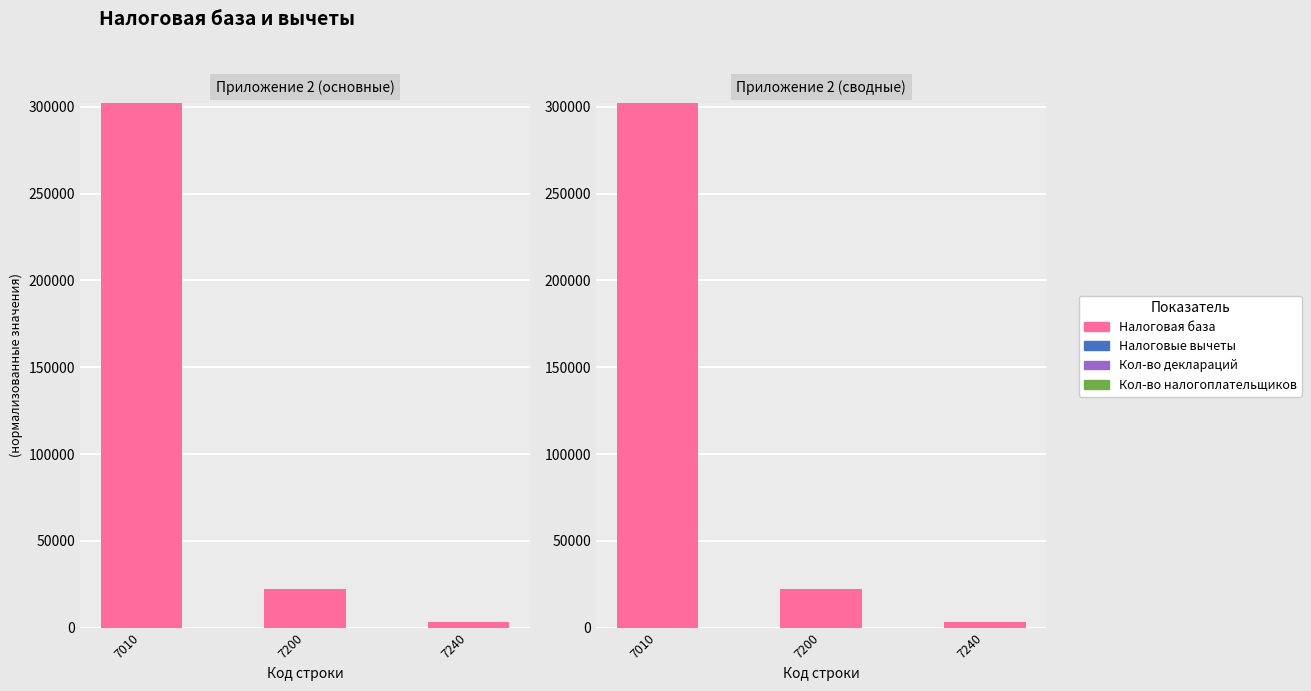

What is the total value across all series at 7010?

302252.8